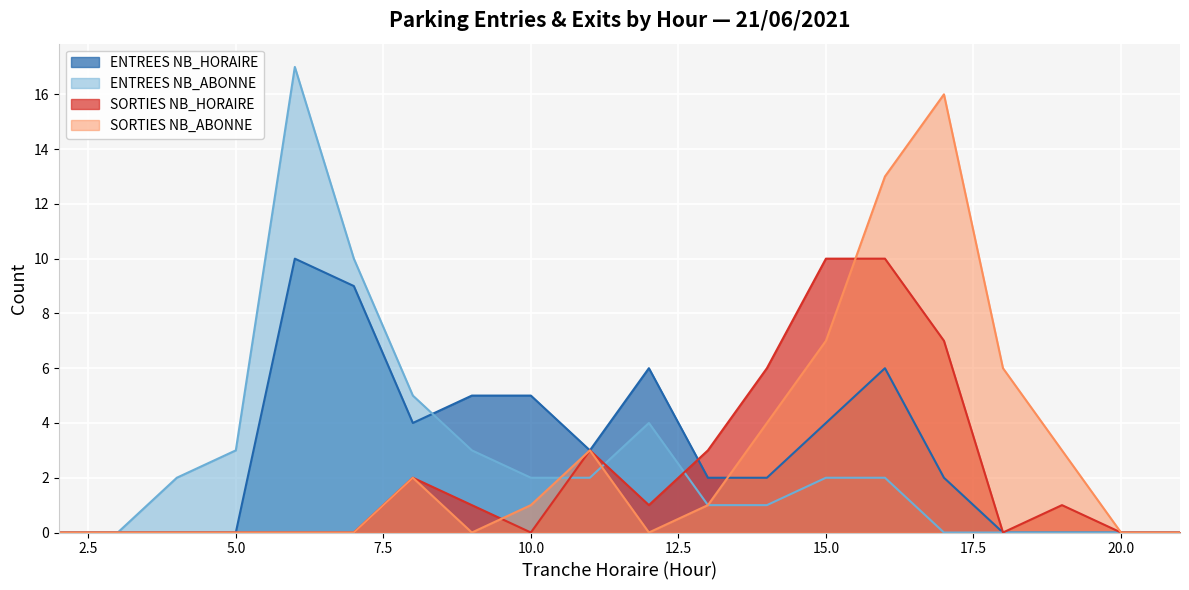

Rank the series at 11 from highest to lowest value.

ENTREES NB_HORAIRE, SORTIES NB_HORAIRE, SORTIES NB_ABONNE, ENTREES NB_ABONNE